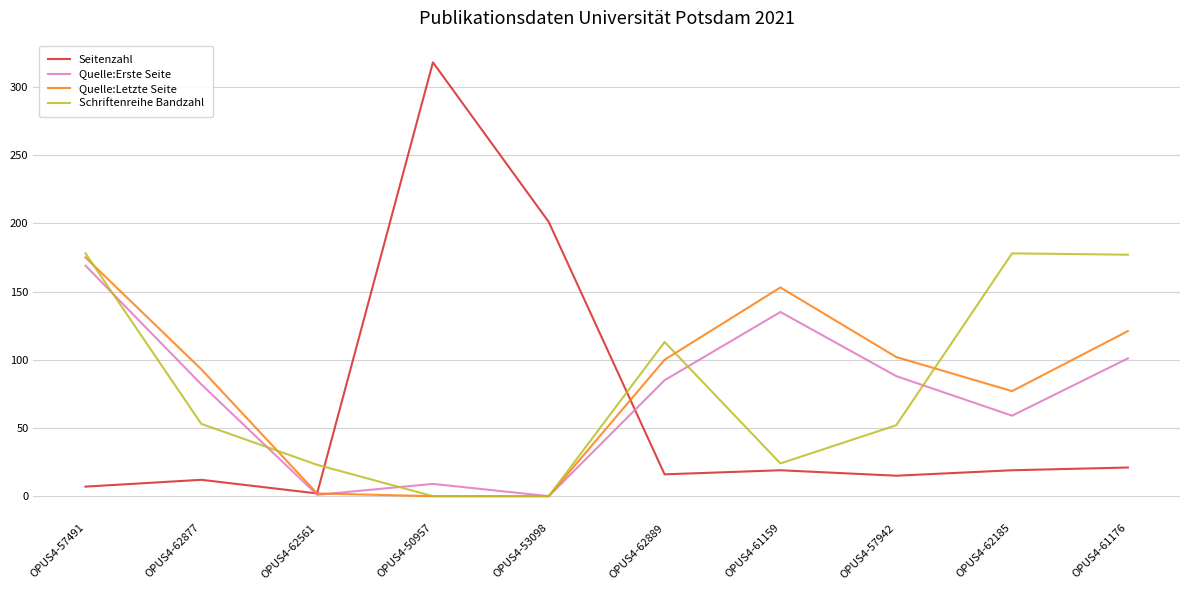

Count the number of categories in the chart.

10